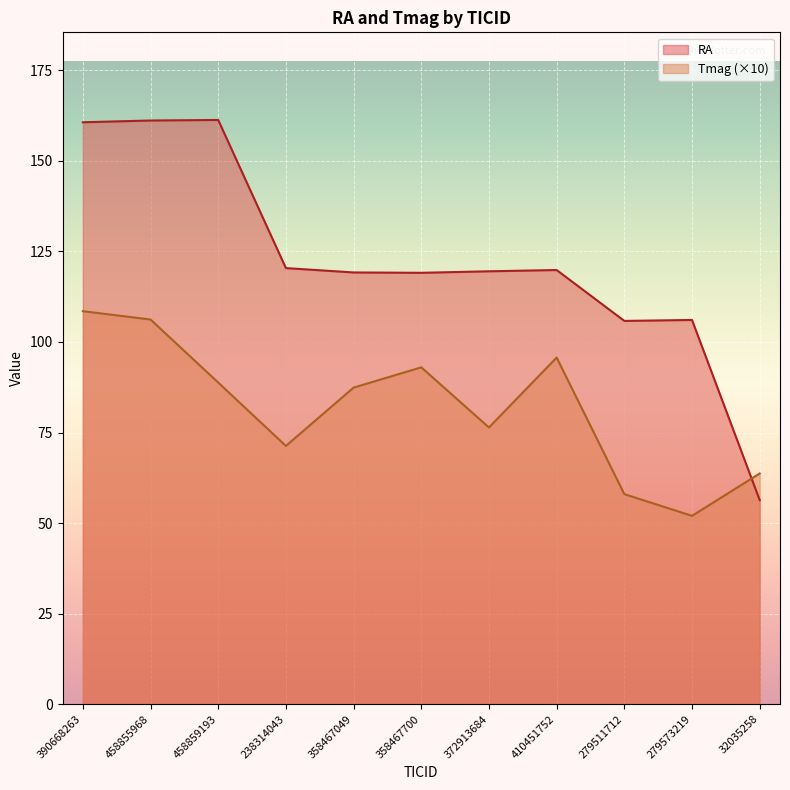

Is it true that Tmag equals 114.0 at 32035258?

False